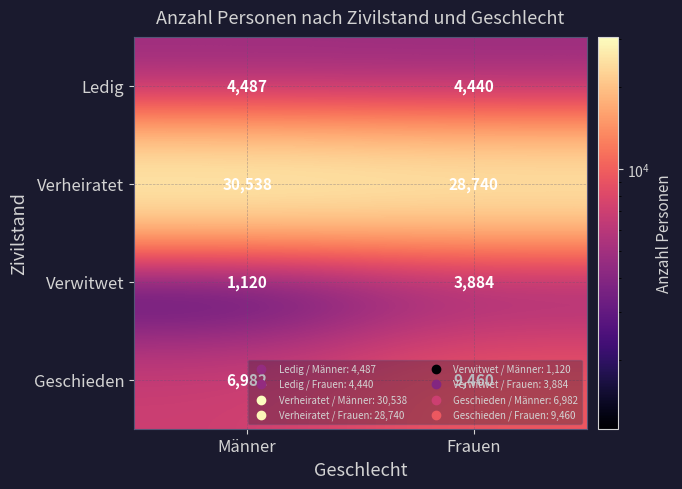

Which series has the largest total across all categories?

Verheiratet